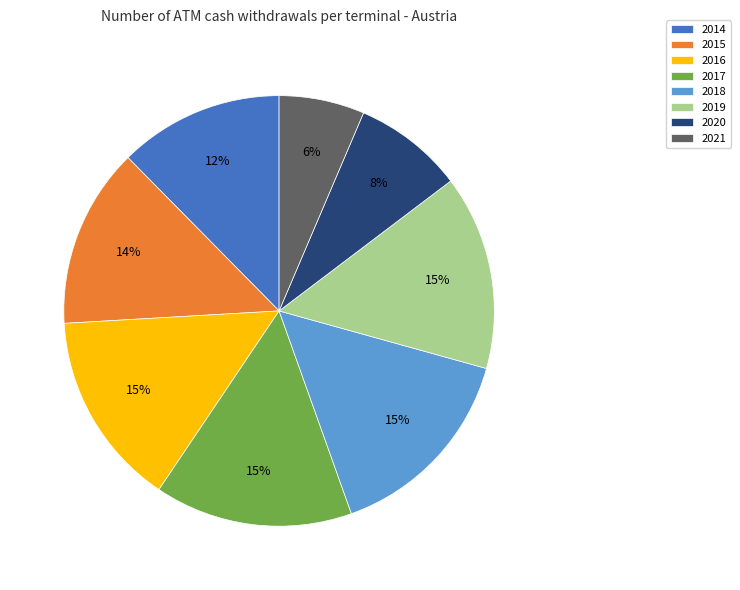

The 2017 slice represents 4% of the pie. True or false?

False